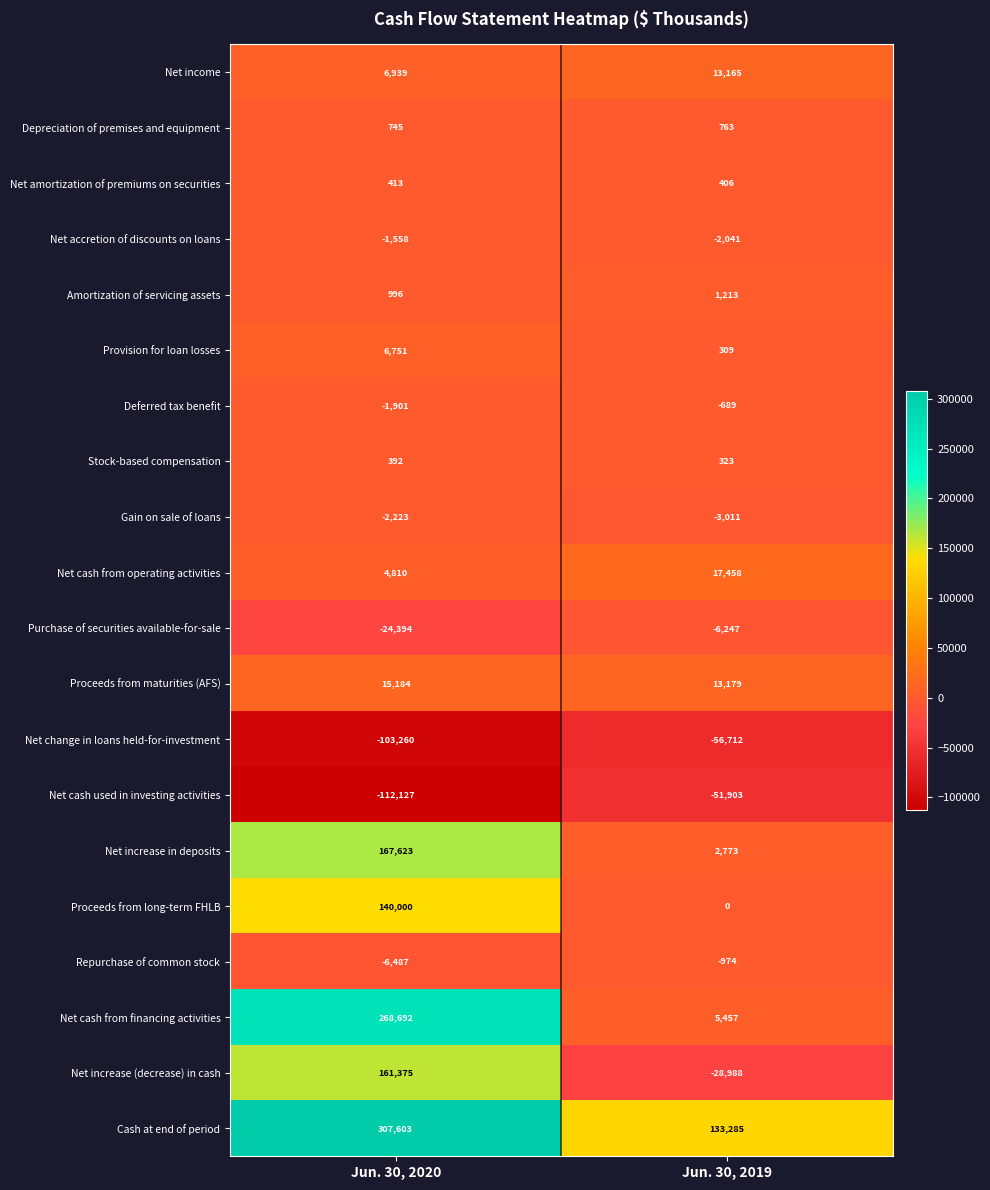

What is the difference between the maximum and minimum values in the Provision for loan losses series?

6442